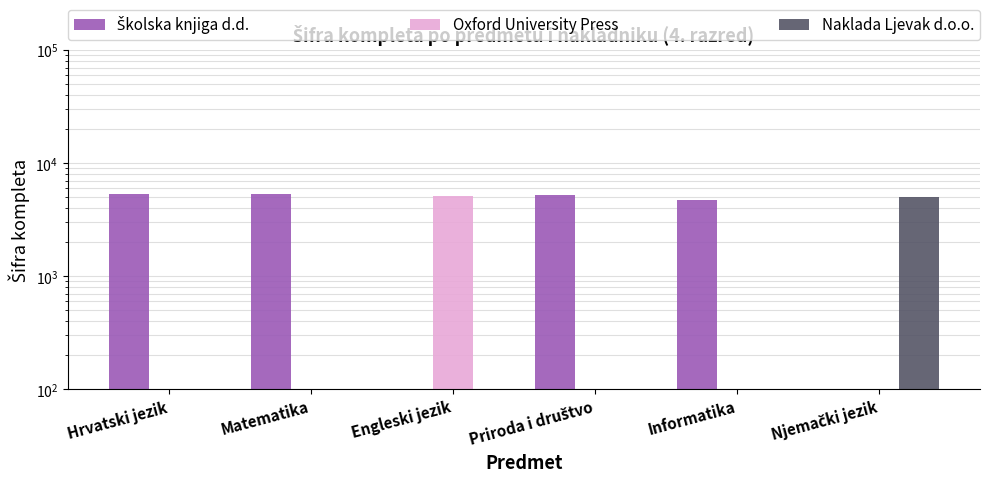

At which category is the sum across all series the highest?

Hrvatski jezik